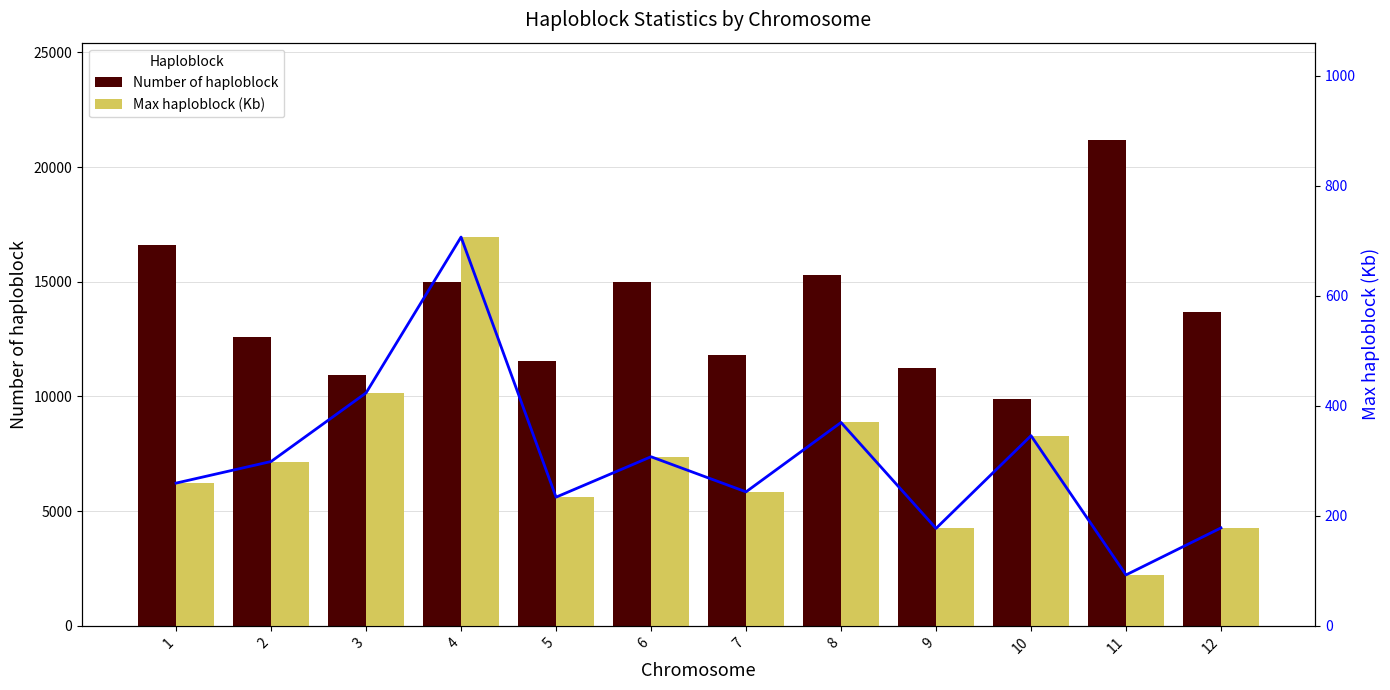

Between 10 and 12, which series saw the biggest shift?

Number of haploblock